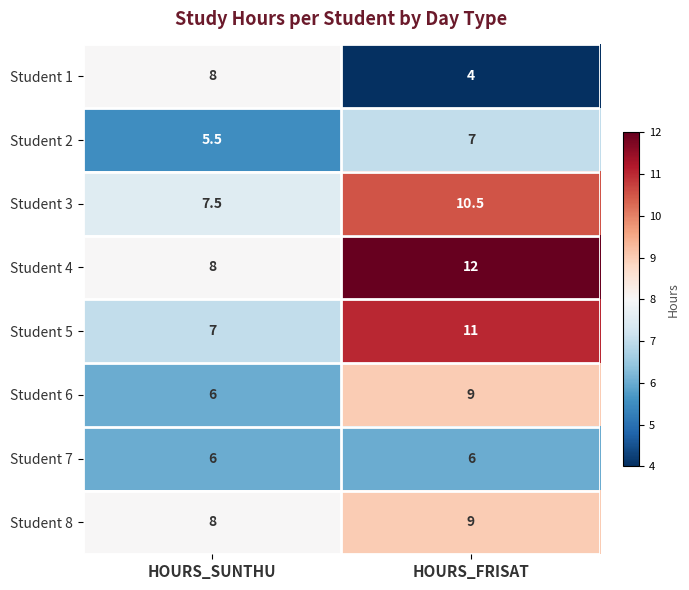

List the labels in order of Student 1 value, smallest first.

HOURS_FRISAT, HOURS_SUNTHU